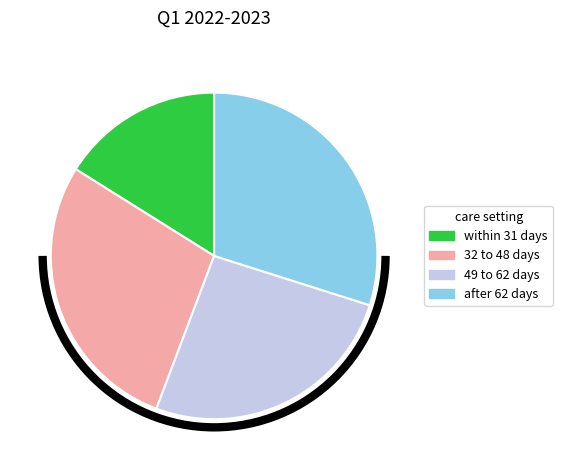

How many slices are in this pie chart?

4